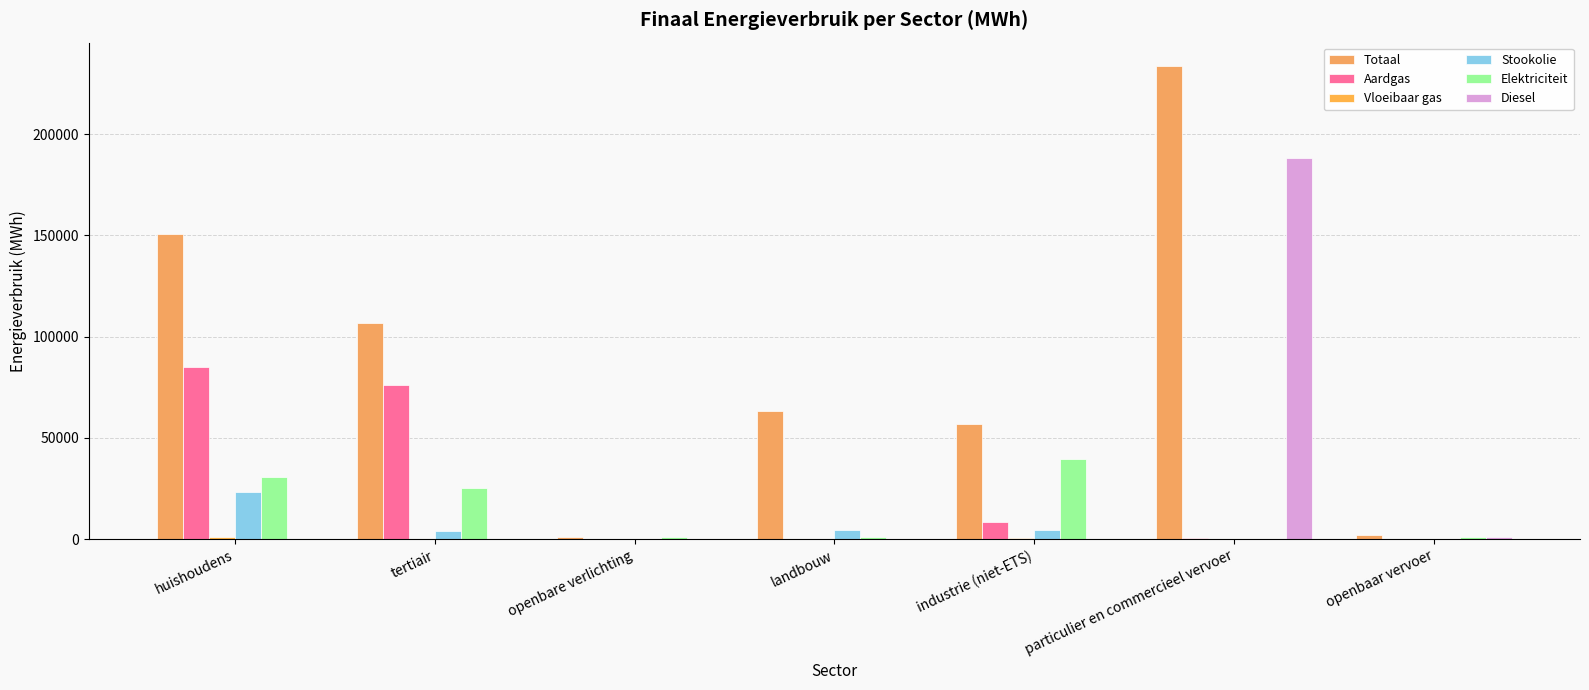

What is the difference between the highest and lowest values at industrie (niet-ETS)?

56811.1